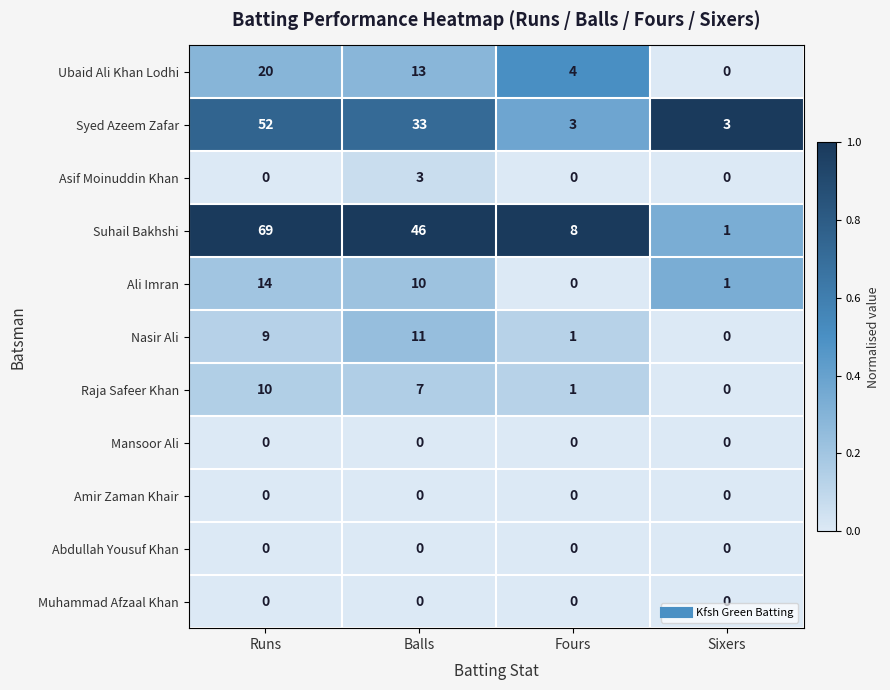

What value does the Raja Safeer Khan series have at Runs, to the nearest 10?

10